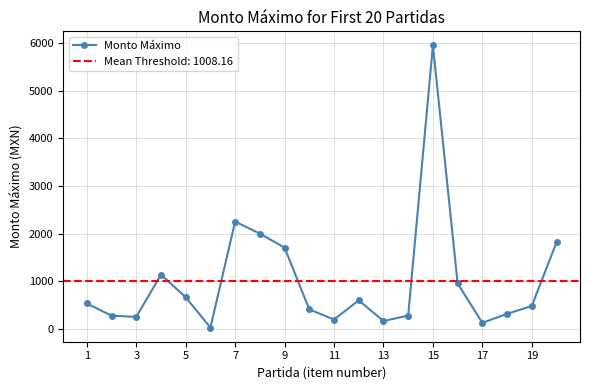

At which label does the data first exceed 534?

1